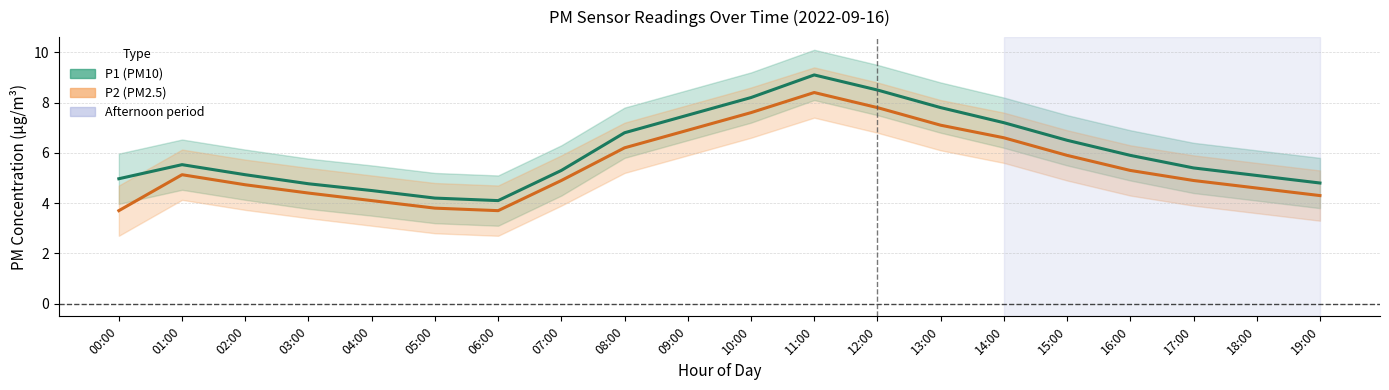

Where is P1 (PM10) nearest to the value 6?

16:00